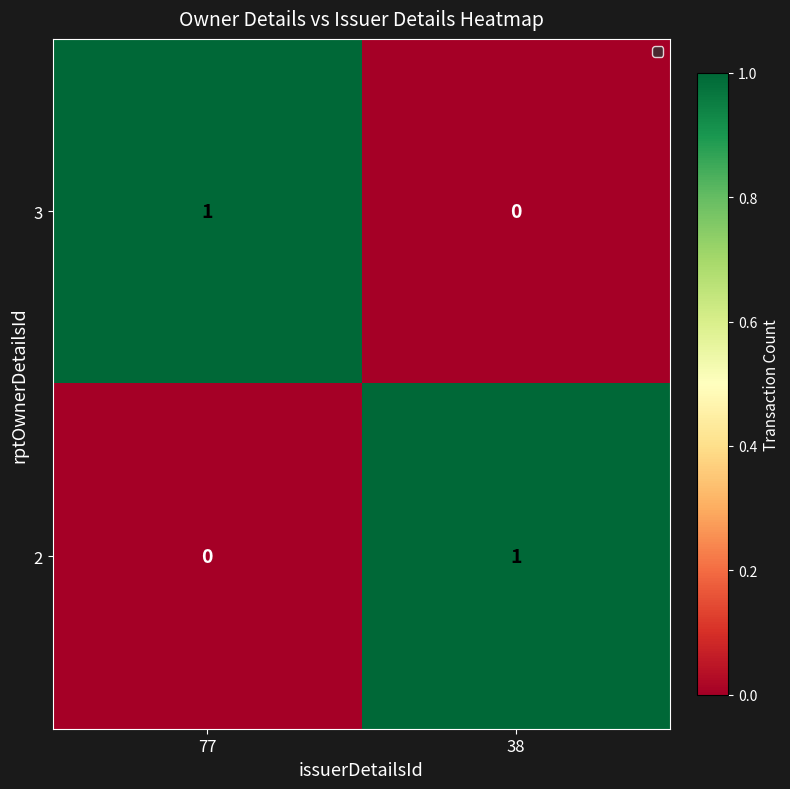

At which label does 3 reach its peak?

77